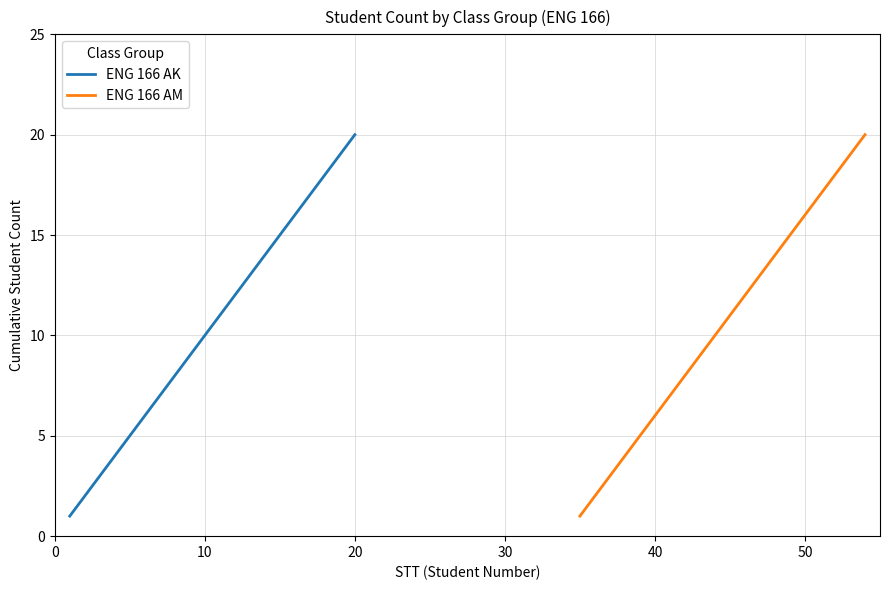

How many lines are shown in the chart?

2